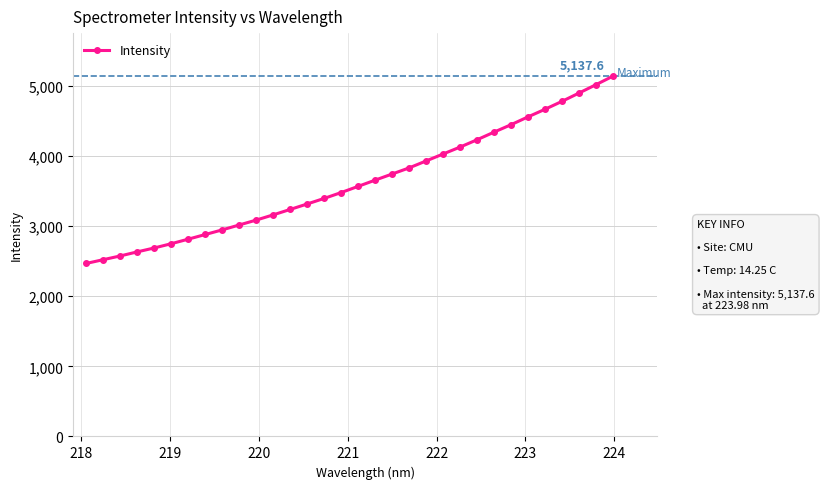

What is the difference between the maximum and minimum values?

2668.5